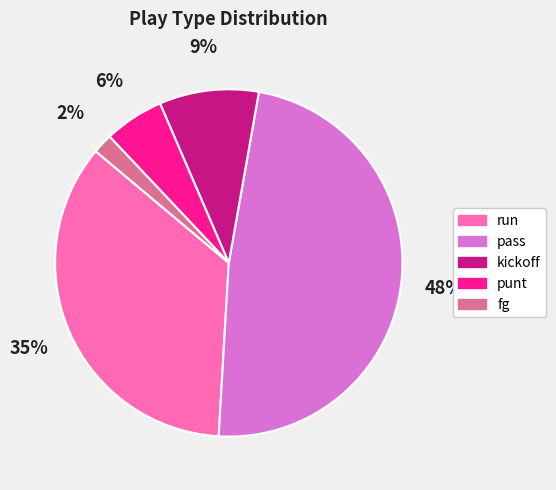

Is there any slice that represents more than half of the pie?

No